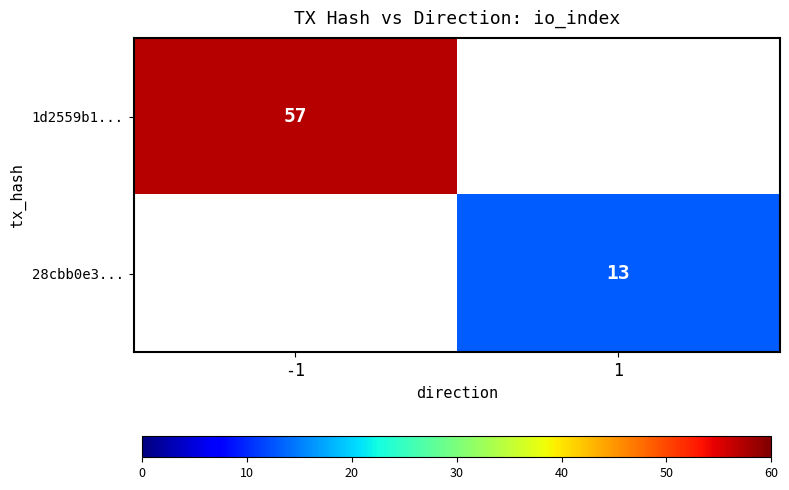

The value of 28cbb0e3... at 1 is 13. True or false?

True